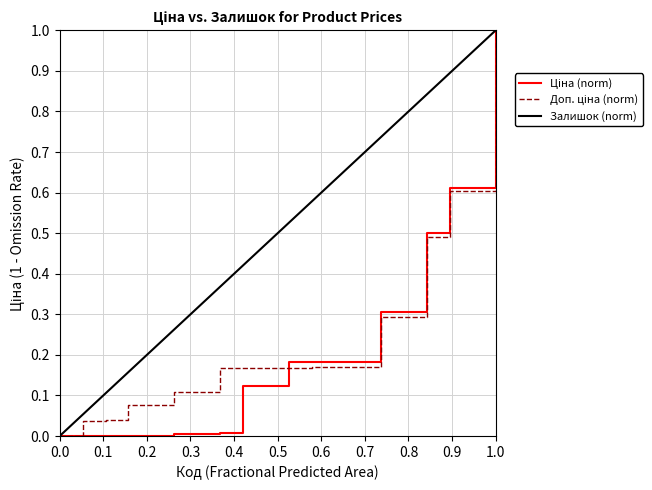

Which category has the highest value across all series?

1.0